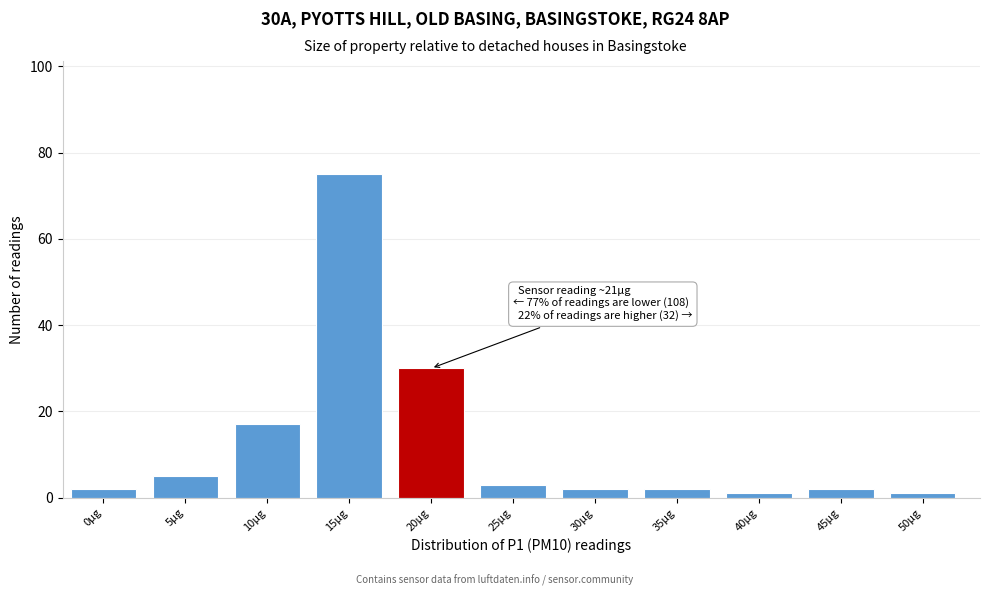

Reading left to right, list all the values displayed in this chart.

0µg=2	5µg=5	10µg=17	15µg=75	20µg=30	25µg=3	30µg=2	35µg=2	40µg=1	45µg=2	50µg=1